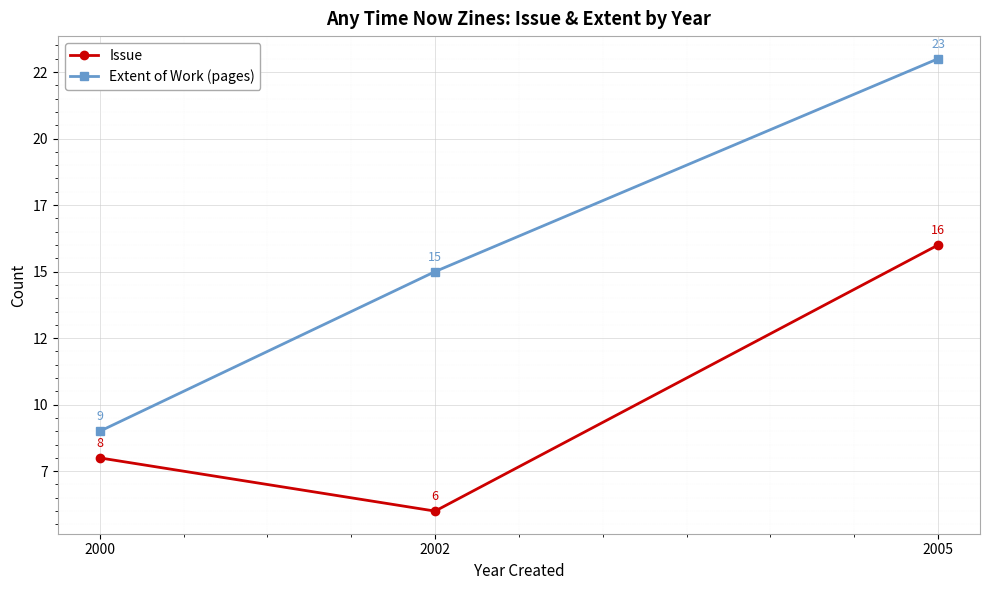

What is the difference between the Extent of Work (pages) values at 2002 and 2005?

8